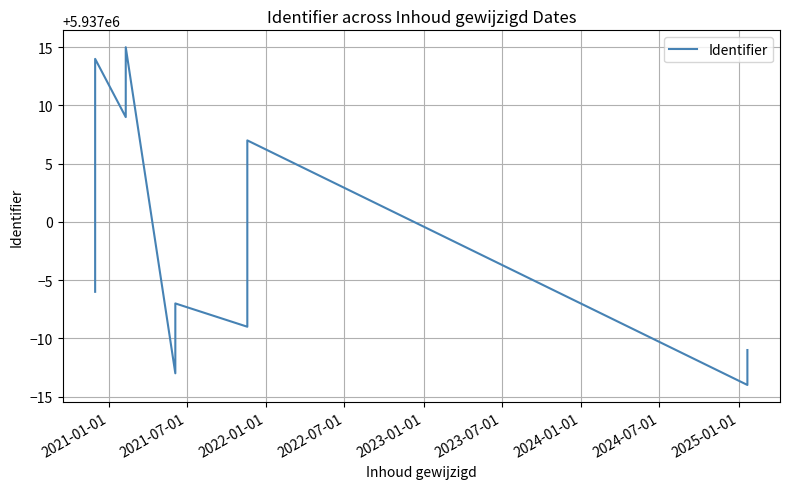

How many data points does each series have?

14